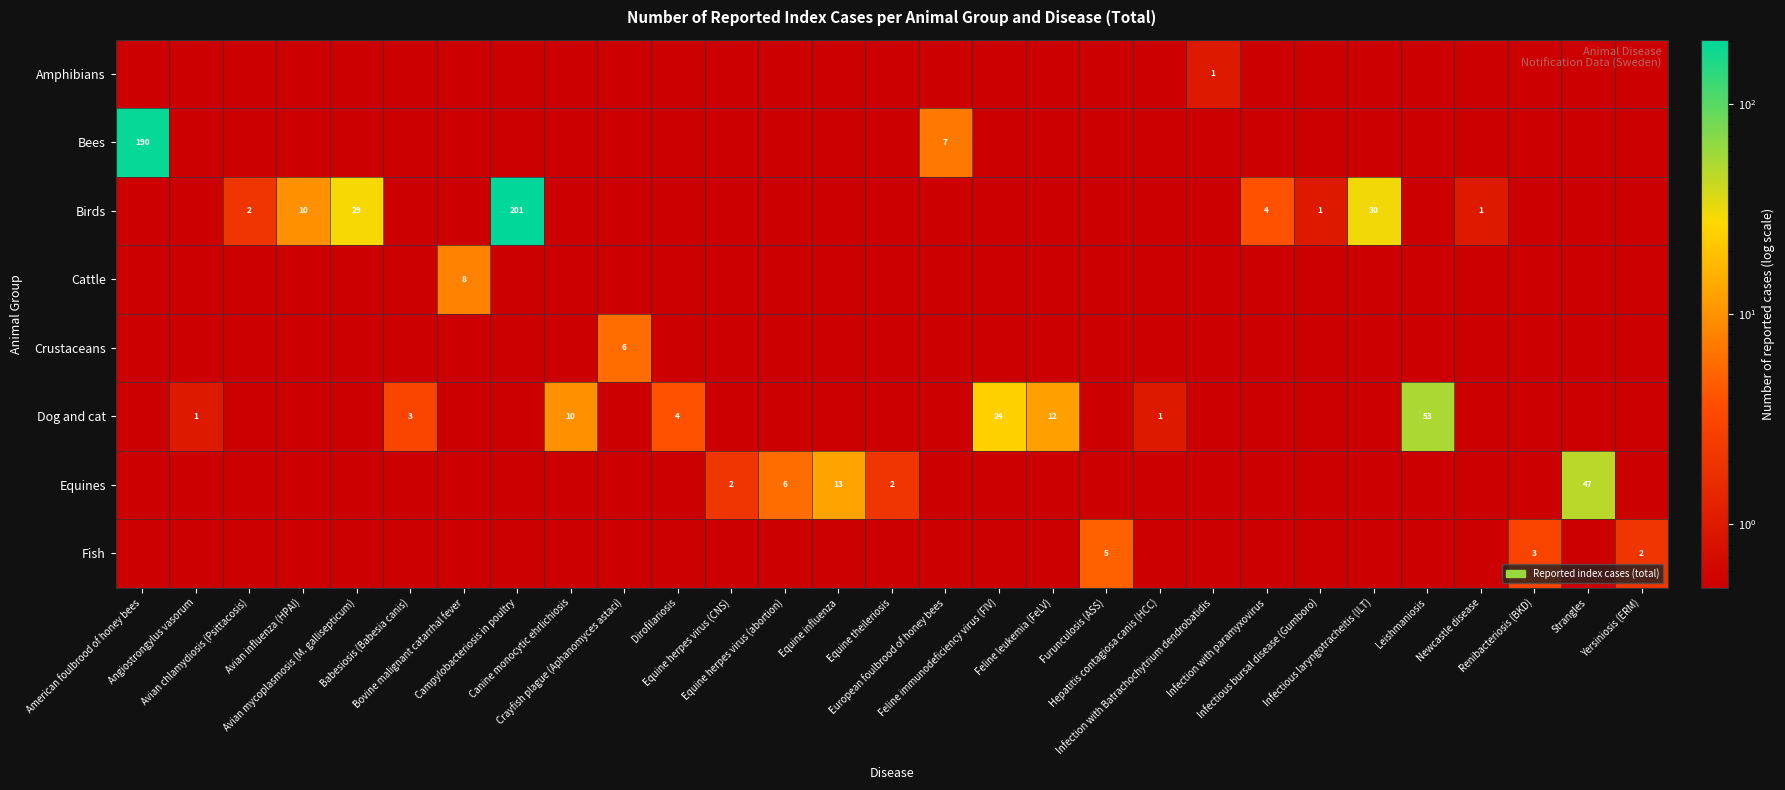

How many series are shown in this chart?

8